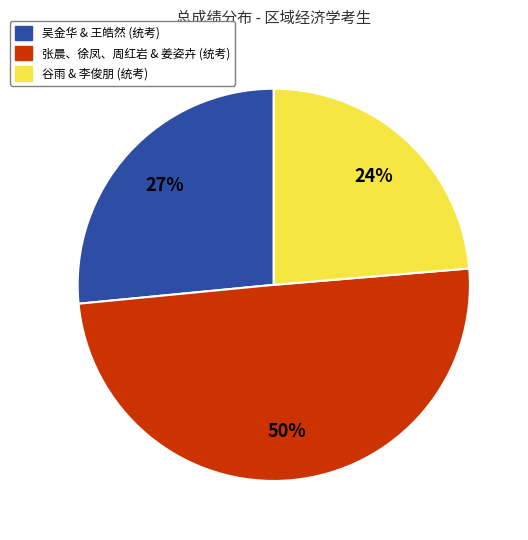

To the nearest percent, what is the average slice percentage?

33%